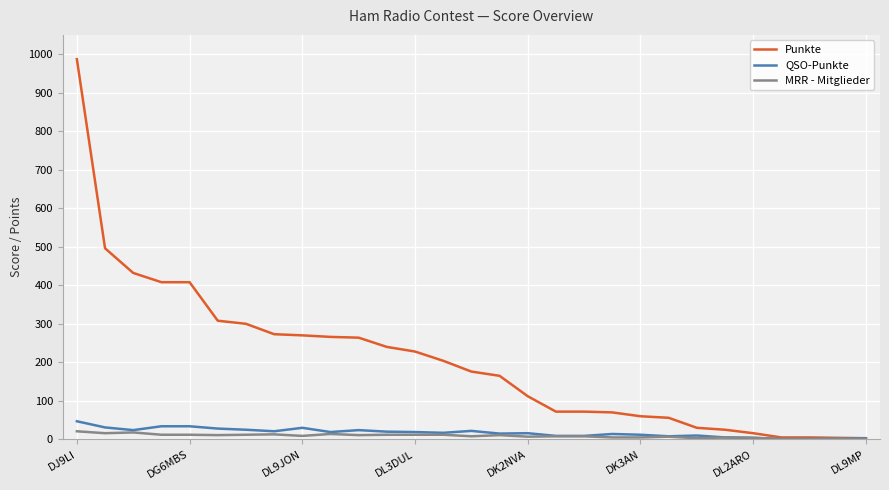

What is the highest value of the Punkte series?

987